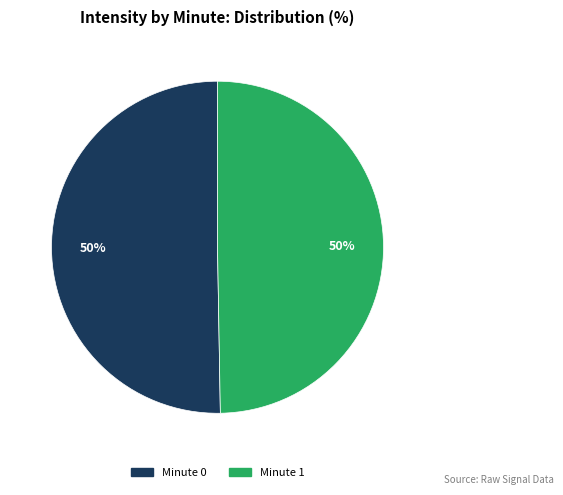

To the nearest percent, what is the average slice percentage?

50%